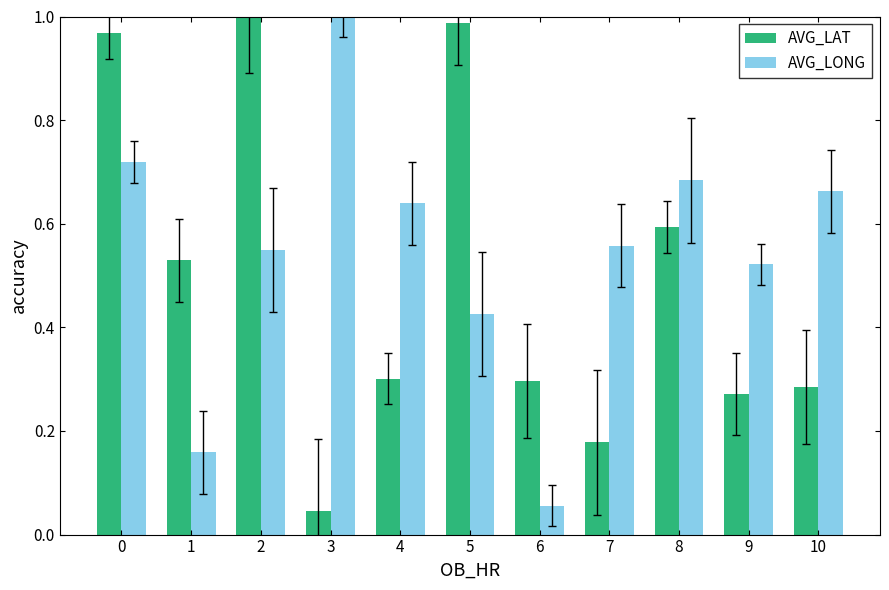

Where is AVG_LONG nearest to the value 0?

6